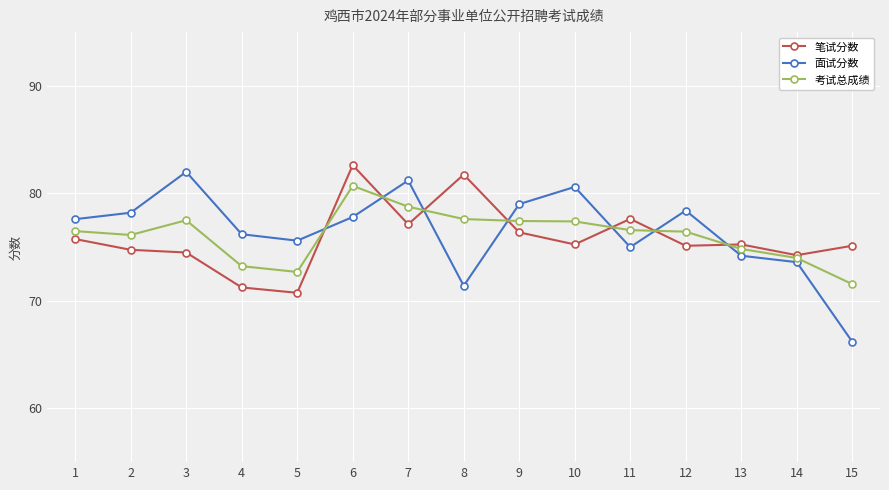

The 考试总成绩 series shows 77.5 at 3. True or false?

True